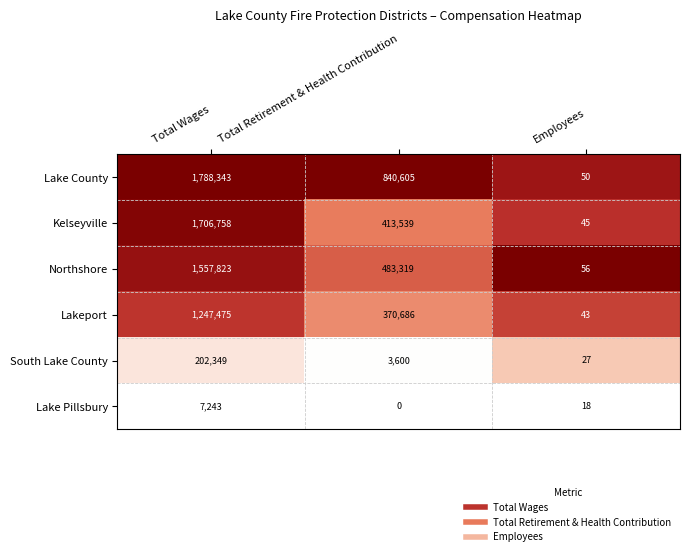

At how many categories does at least one series exceed 0?

3